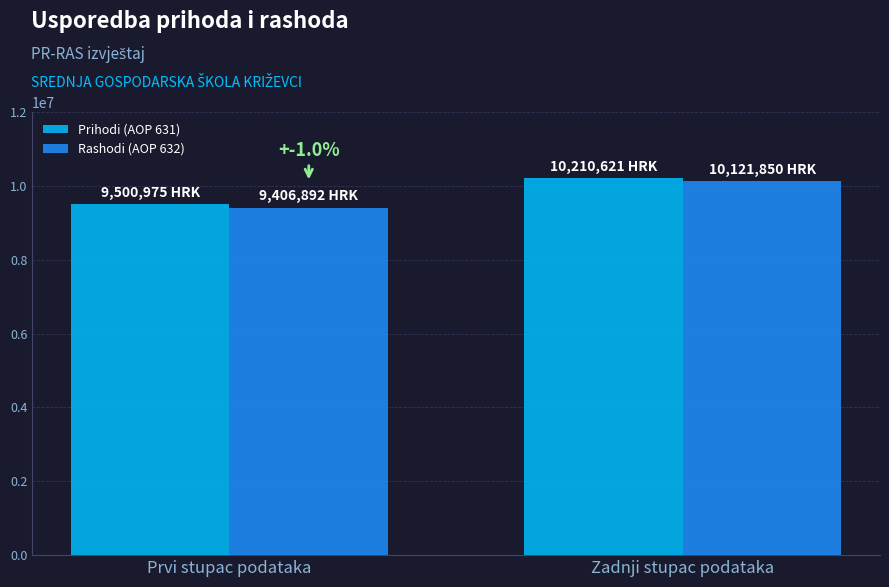

True or false: Rashodi (AOP 632) has a value of 14638382 at Prvi stupac podataka.

False